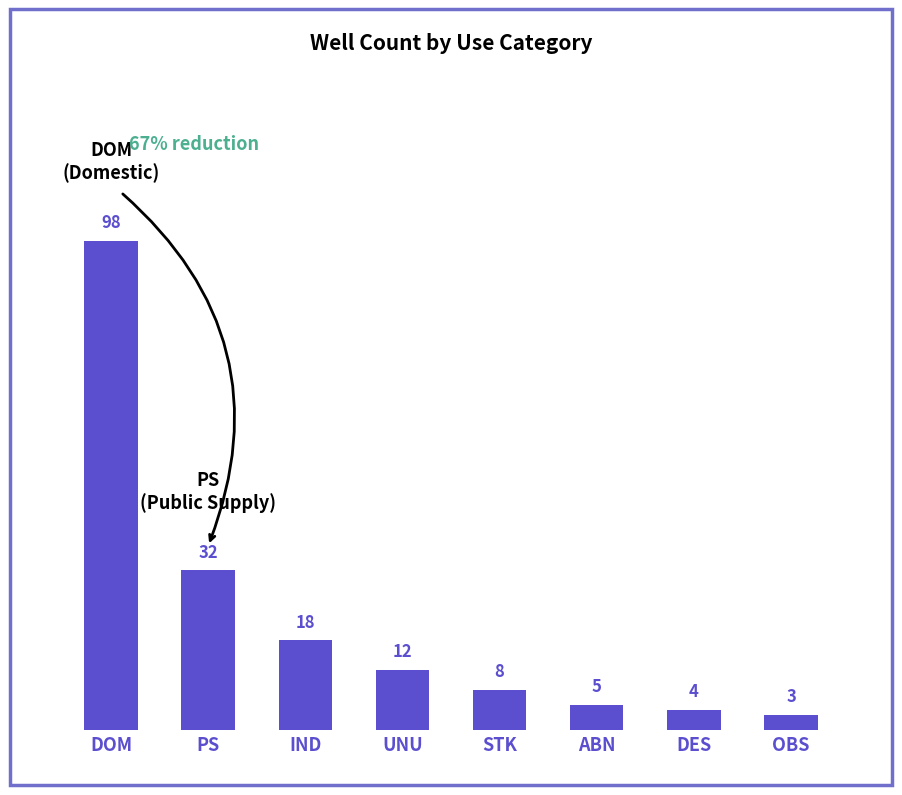

True or false: the data shows 32 at PS.

True